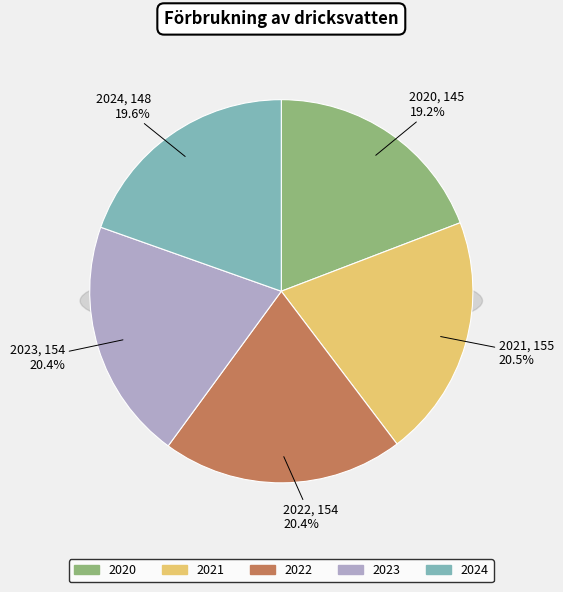

How many slices are in this pie chart?

5